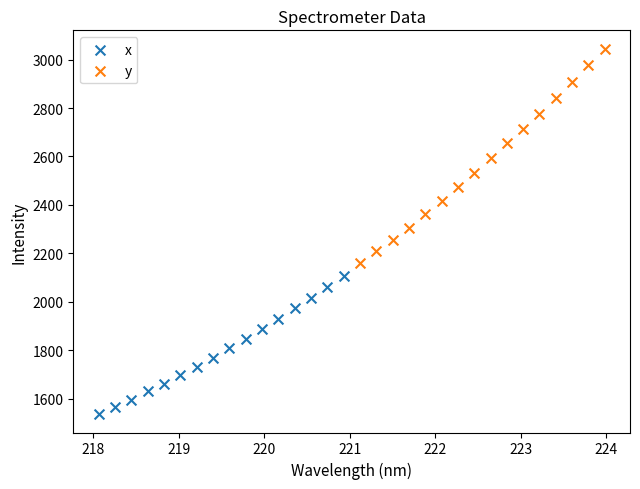

Which series has the largest Y range (max minus min)?

y